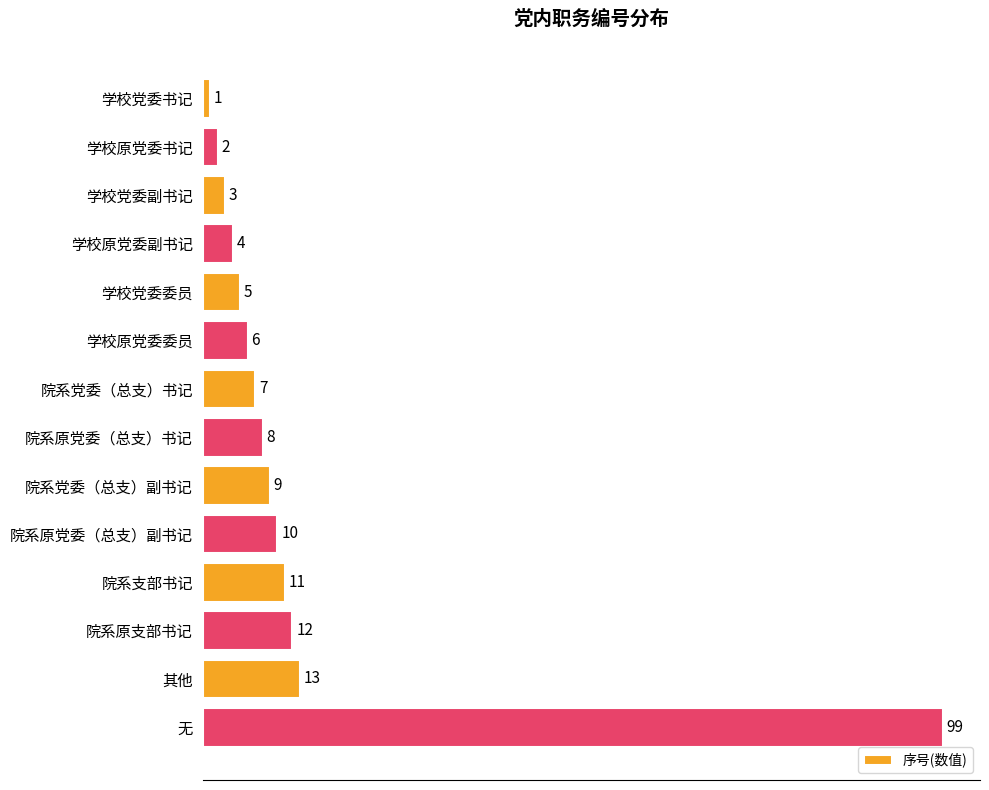

List the labels in order of value, smallest first.

学校党委书记, 学校原党委书记, 学校党委副书记, 学校原党委副书记, 学校党委委员, 学校原党委委员, 院系党委（总支）书记, 院系原党委（总支）书记, 院系党委（总支）副书记, 院系原党委（总支）副书记, 院系支部书记, 院系原支部书记, 其他, 无